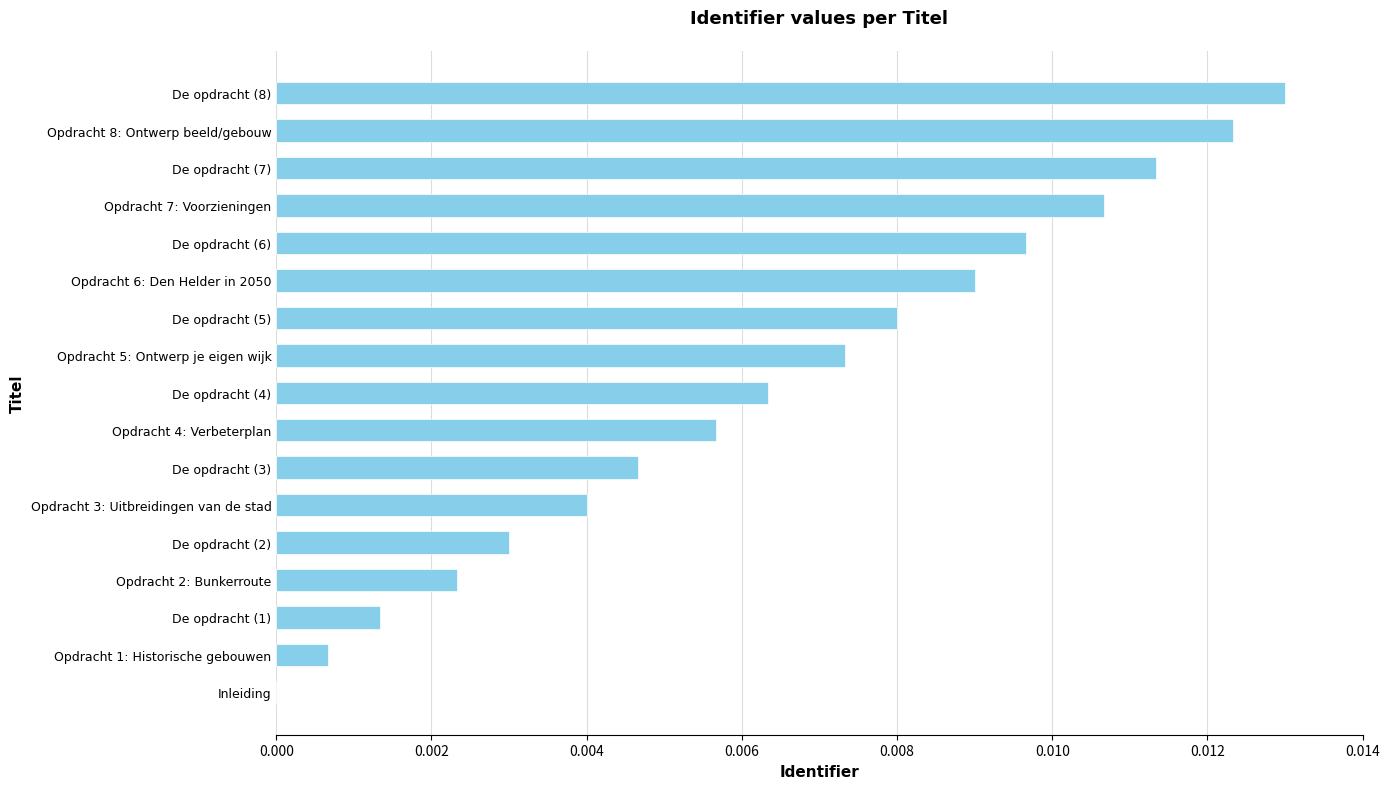

Count the number of values greater than 0.

16